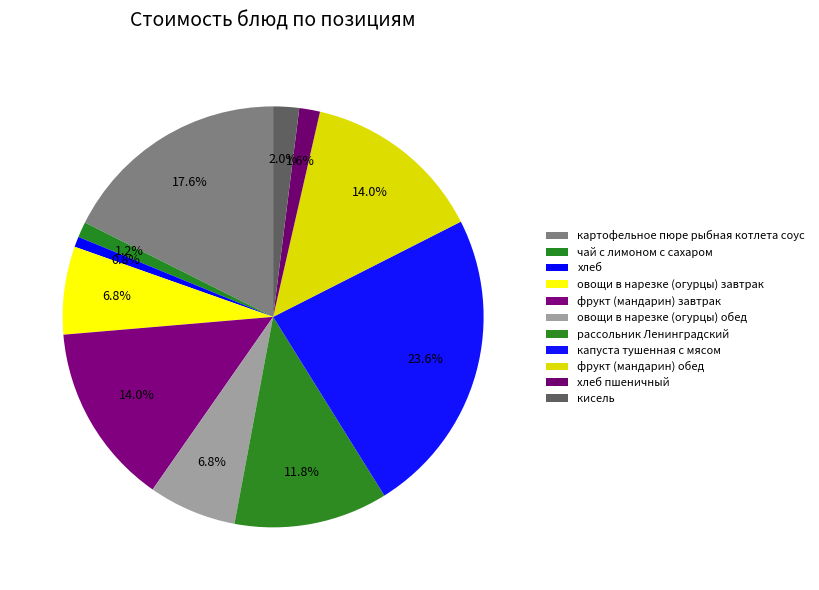

The хлеб slice represents 14% of the pie. True or false?

False